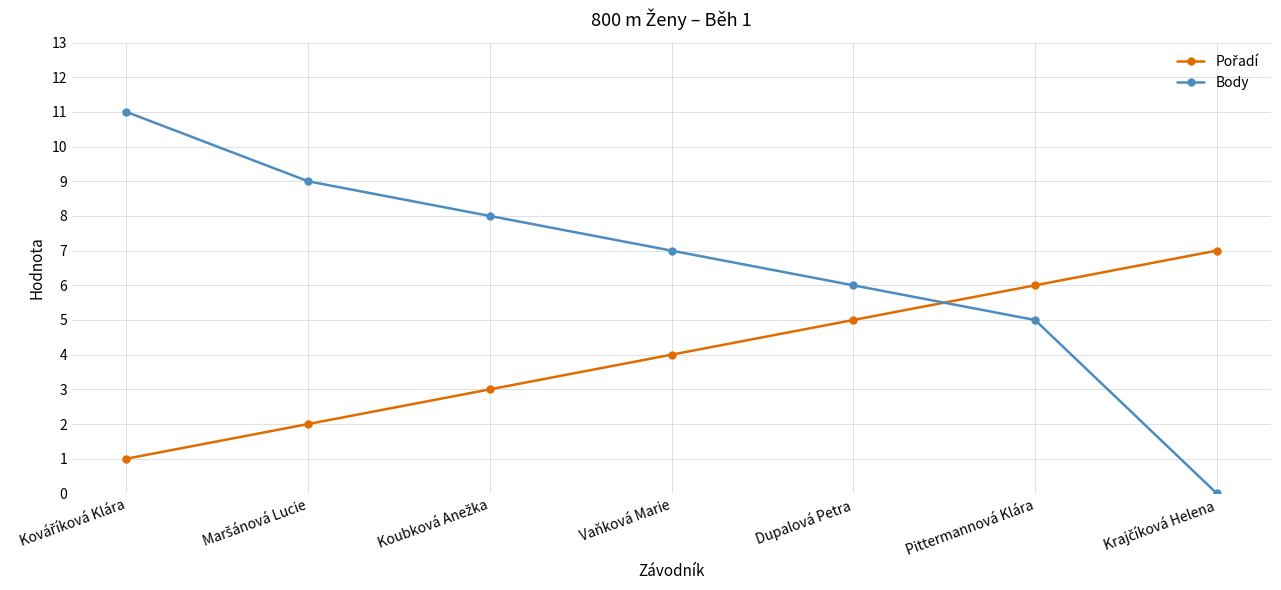

What is the maximum value shown in the chart?

11